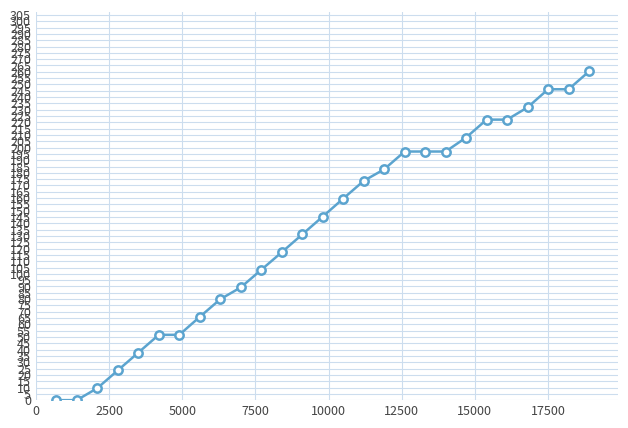

What is the value of the 13th point from the left?

131.2